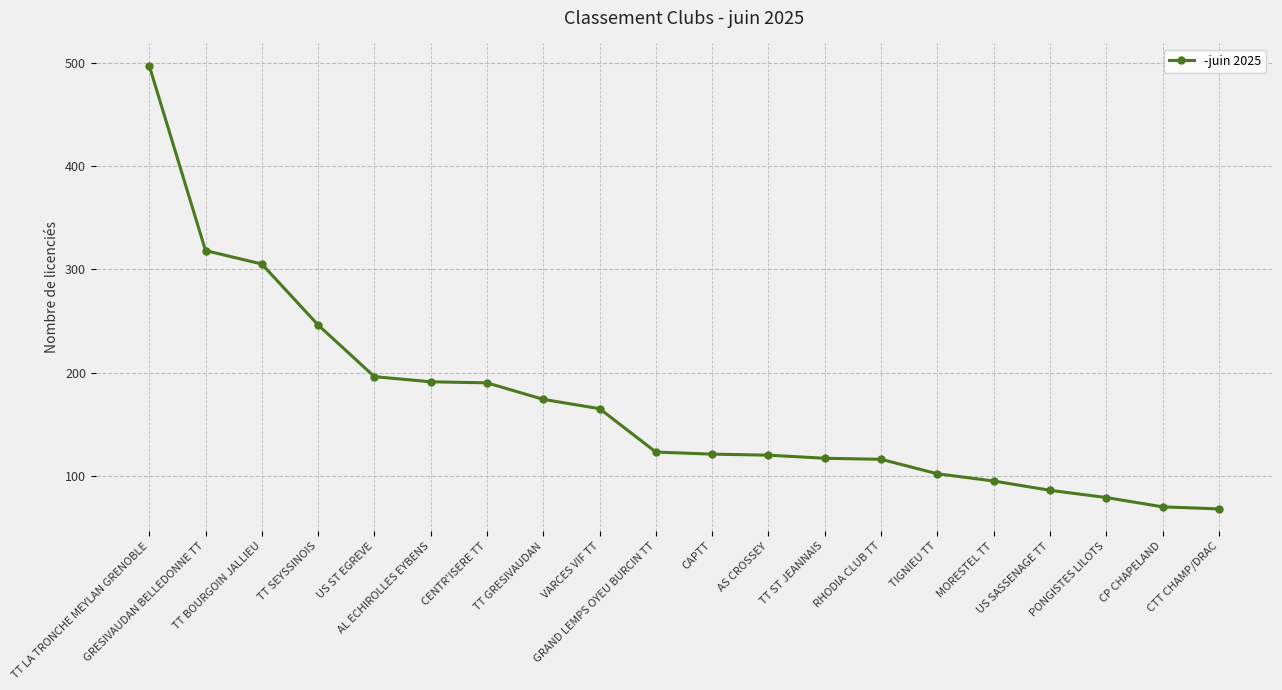

What is the minimum value shown in the chart?

68